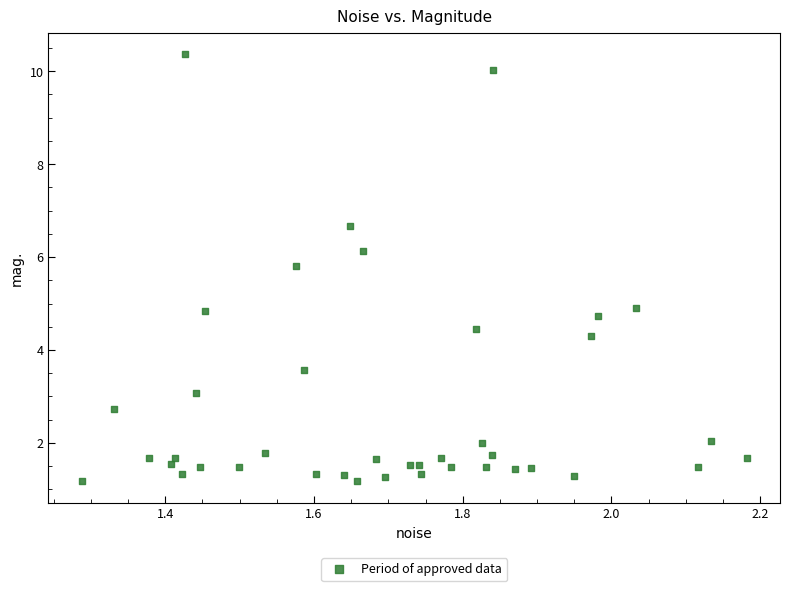

What is the range of X values (max minus min)?

0.9